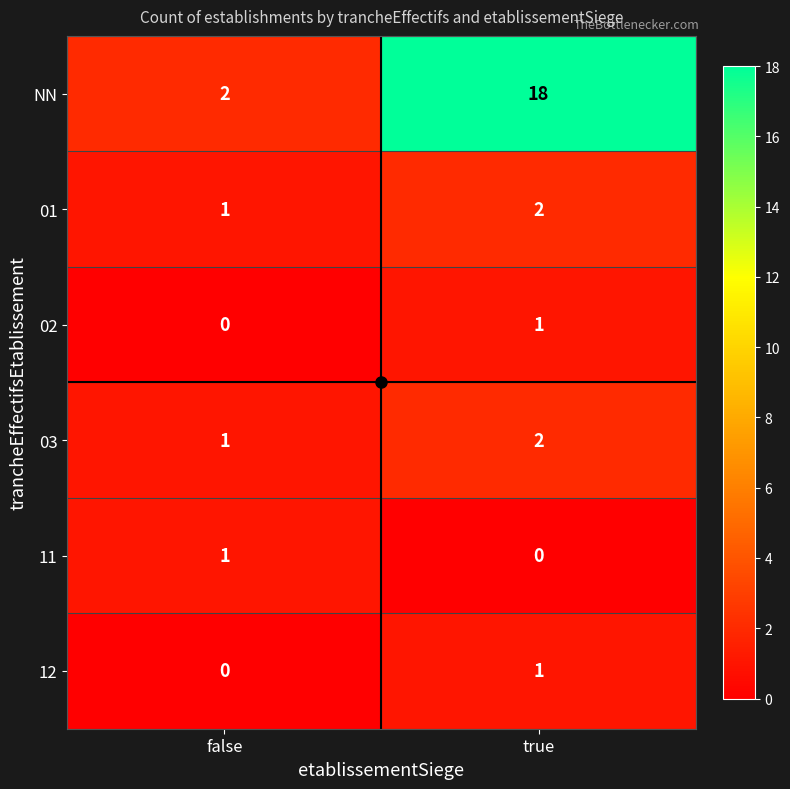

Where is 03 nearest to the value 1?

false